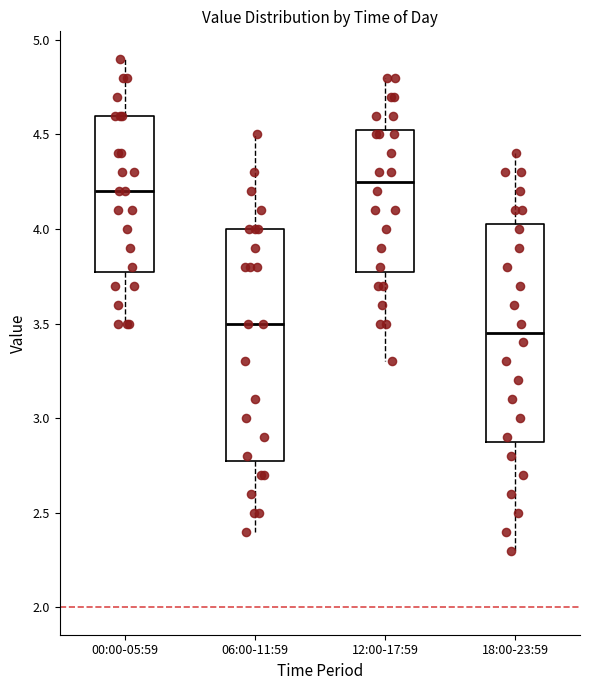

Which box is the tallest, from its lower edge to its upper edge?

06:00-11:59